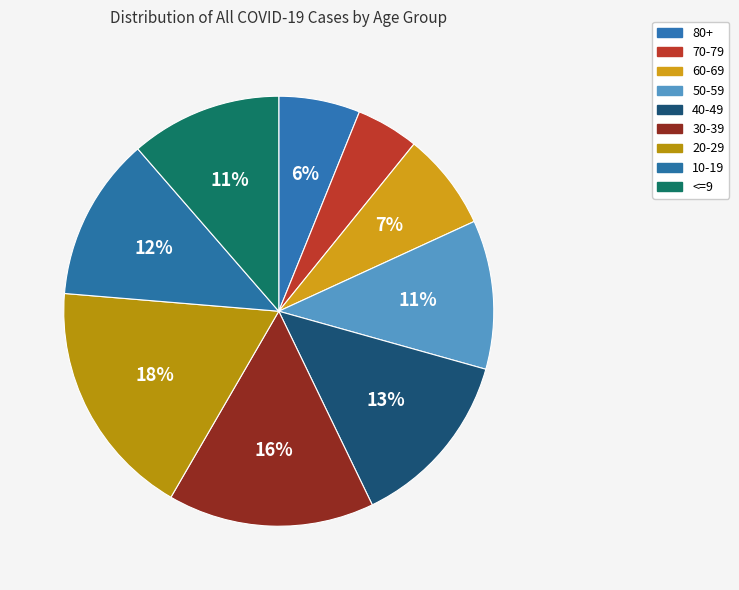

Does 20-29 account for over 50% of the chart?

No